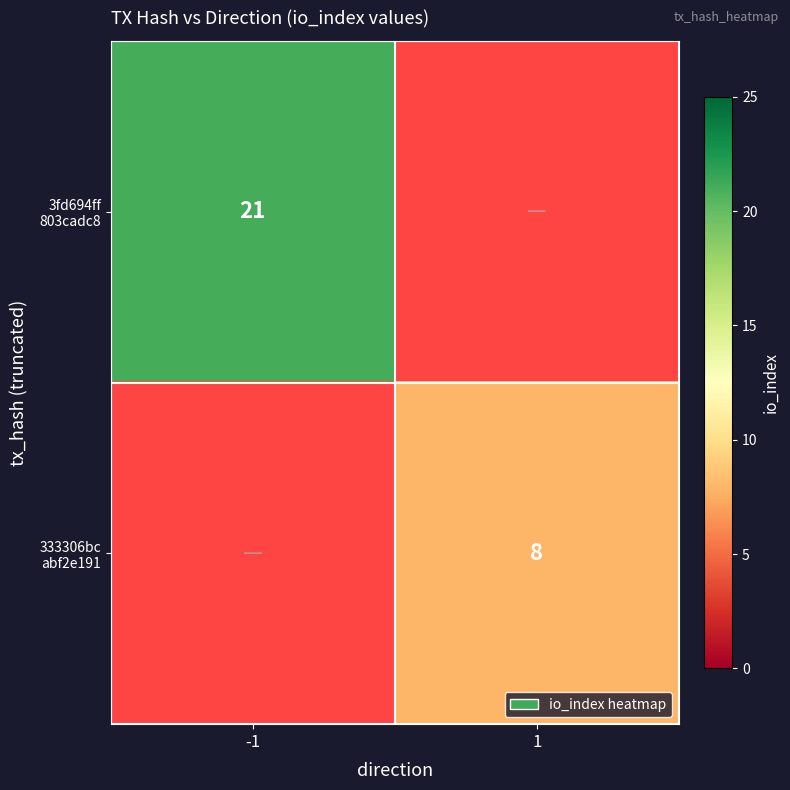

List the series in order of their peak value, highest first.

3fd694ff 803cadc8, 333306bc abf2e191